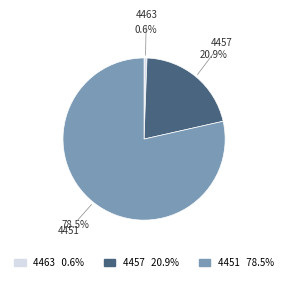

What is the largest slice in the pie chart?

4451